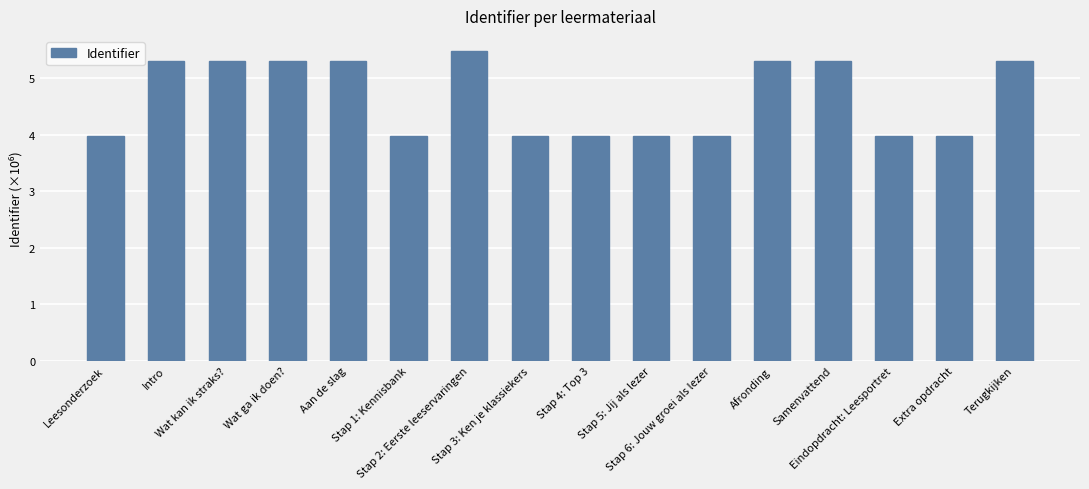

How many data points are above 5?

8